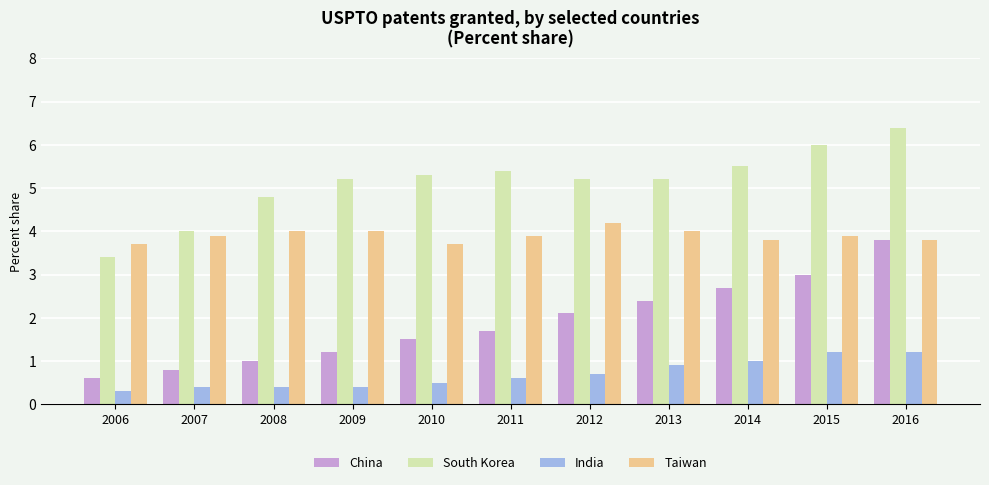

Is the value of South Korea at 2010 greater than the value of India at 2016?

Yes